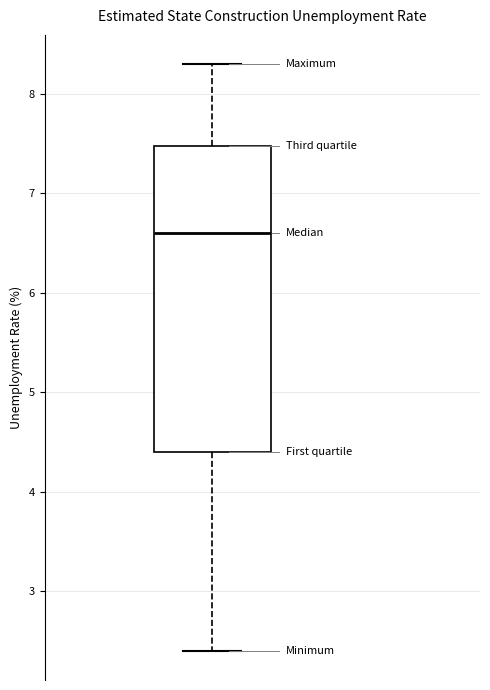

Read this box plot against the y-axis: the position of the median line, the range covered by the box, and the ends of both whiskers. The values are not printed on the chart, so give them approximately, as read against the axis.

median 6.6, box 4.4 to 7.5, whiskers 2.4 to 8.3